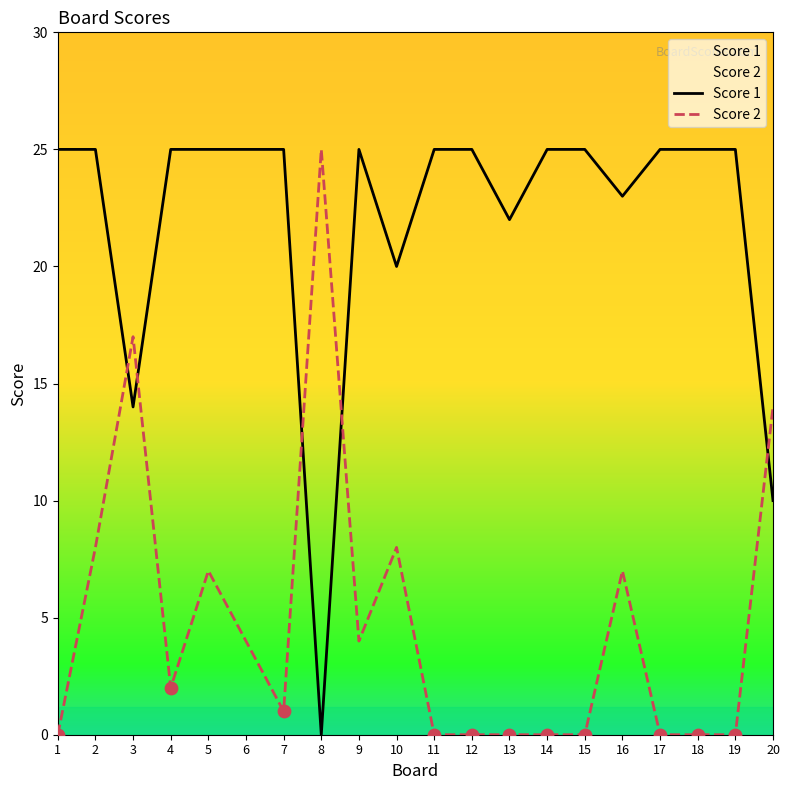

What is the total value across all series at 12?

25